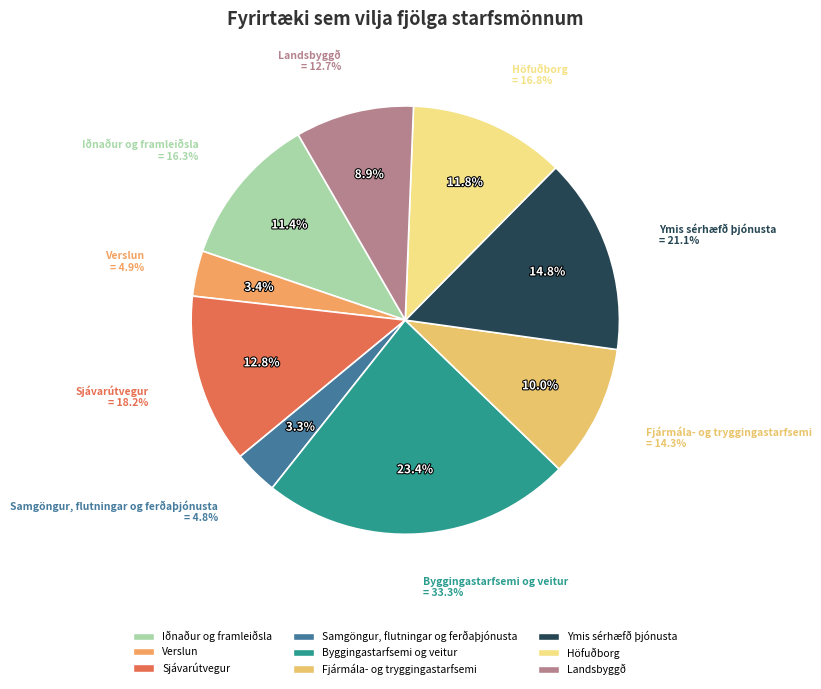

What percentage do Iðnaður og framleiðsla and Höfuðborg together represent?

23.2%